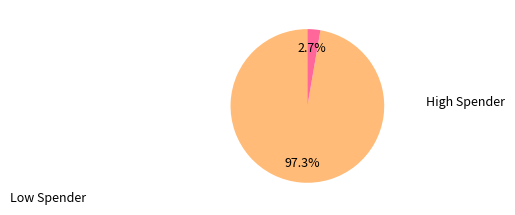

Does any single category account for the majority?

Yes